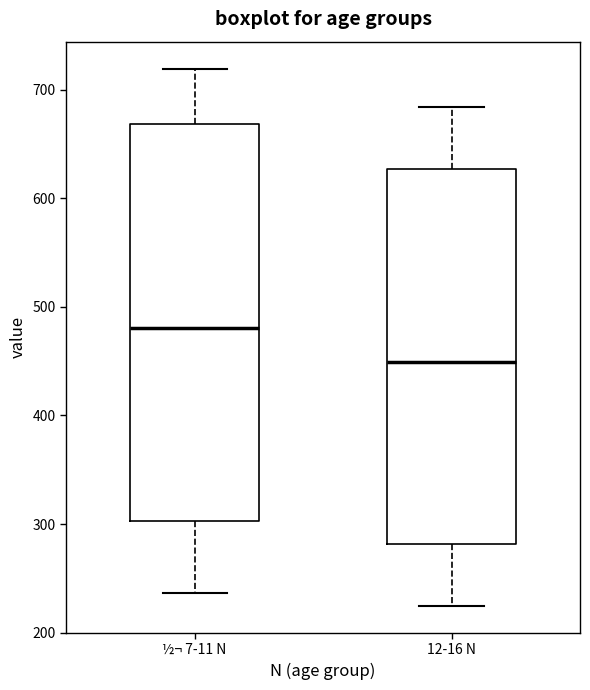

Reading left to right, read every box against the y-axis: the position of its median line, the range the box covers, and the ends of its whiskers. The values are not printed on the chart, so give them approximately, as read against the axis.

½¬ 7-11 N: median 480, box 300 to 670, whiskers 240 to 720
12-16 N: median 450, box 280 to 630, whiskers 220 to 680